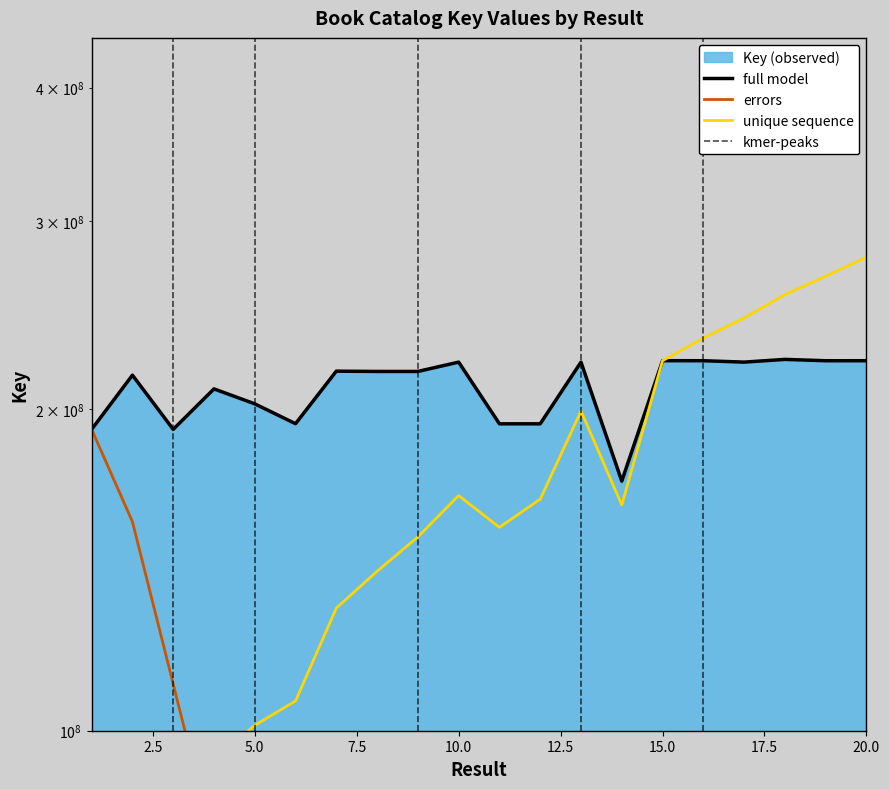

What is the change in value from 2 to 6?

-21389856